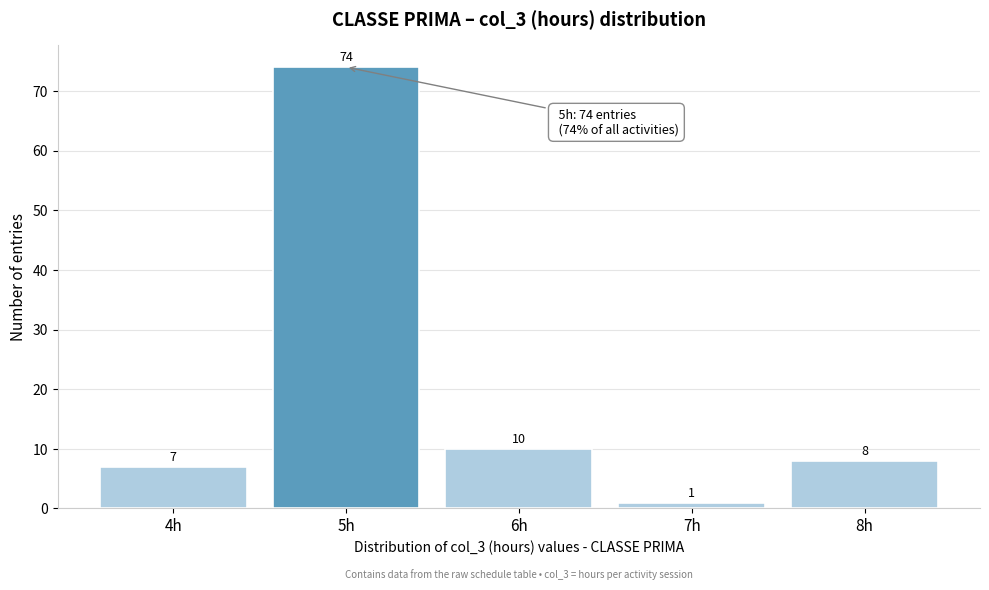

Over which range of the x-axis is the bar tallest?

4.5 to 5.5